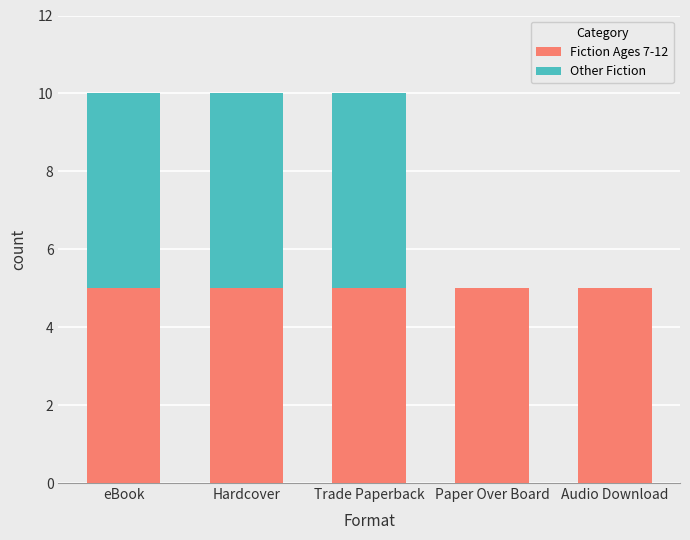

What are all the series names shown in the legend?

Fiction Ages 7-12, Other Fiction